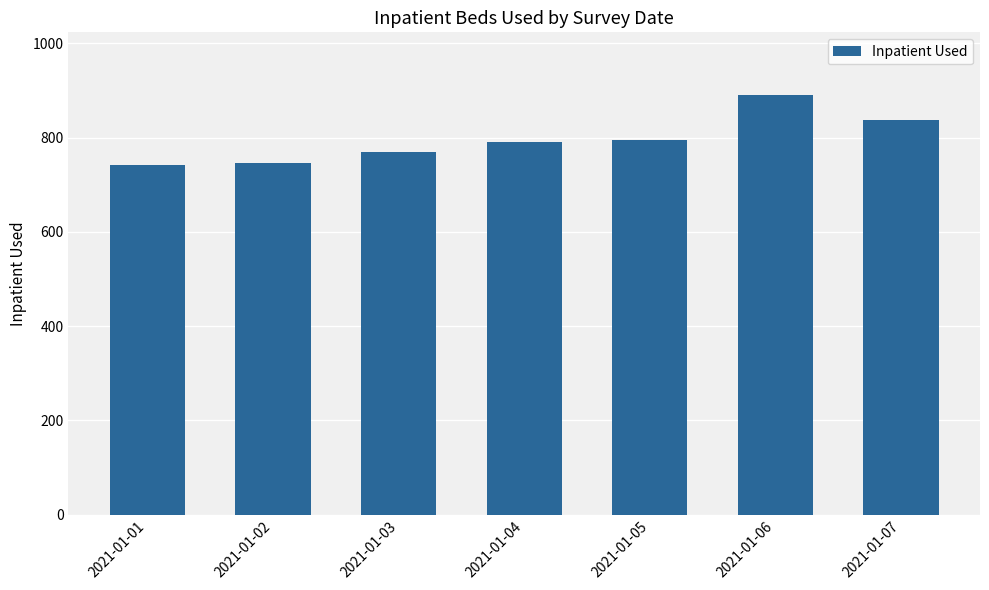

Is it true that the value at 2021-01-07 is 361?

False